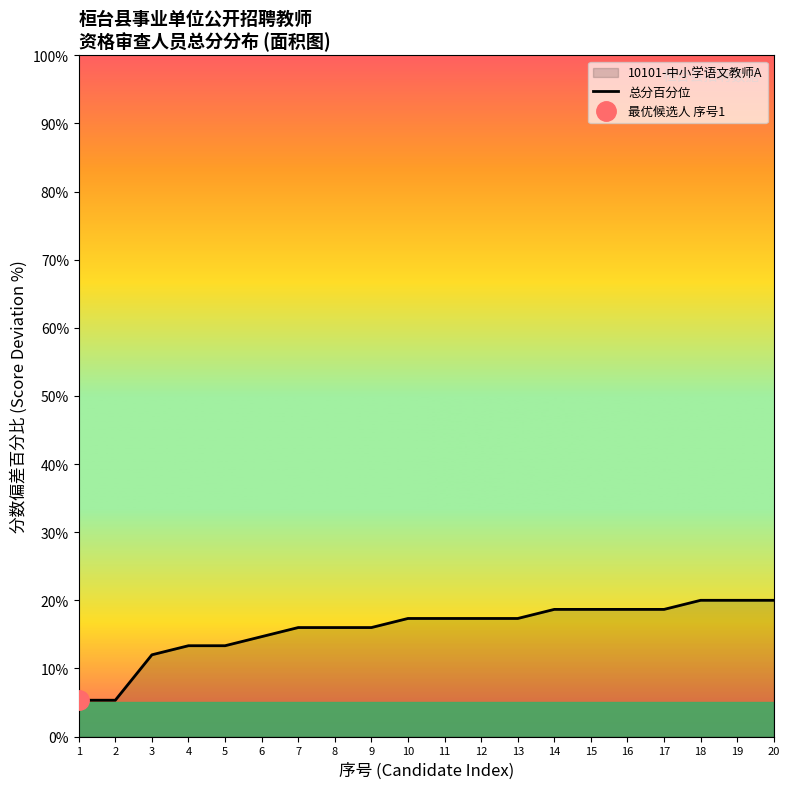

Is it true that the value at 5 is 13.3?

True